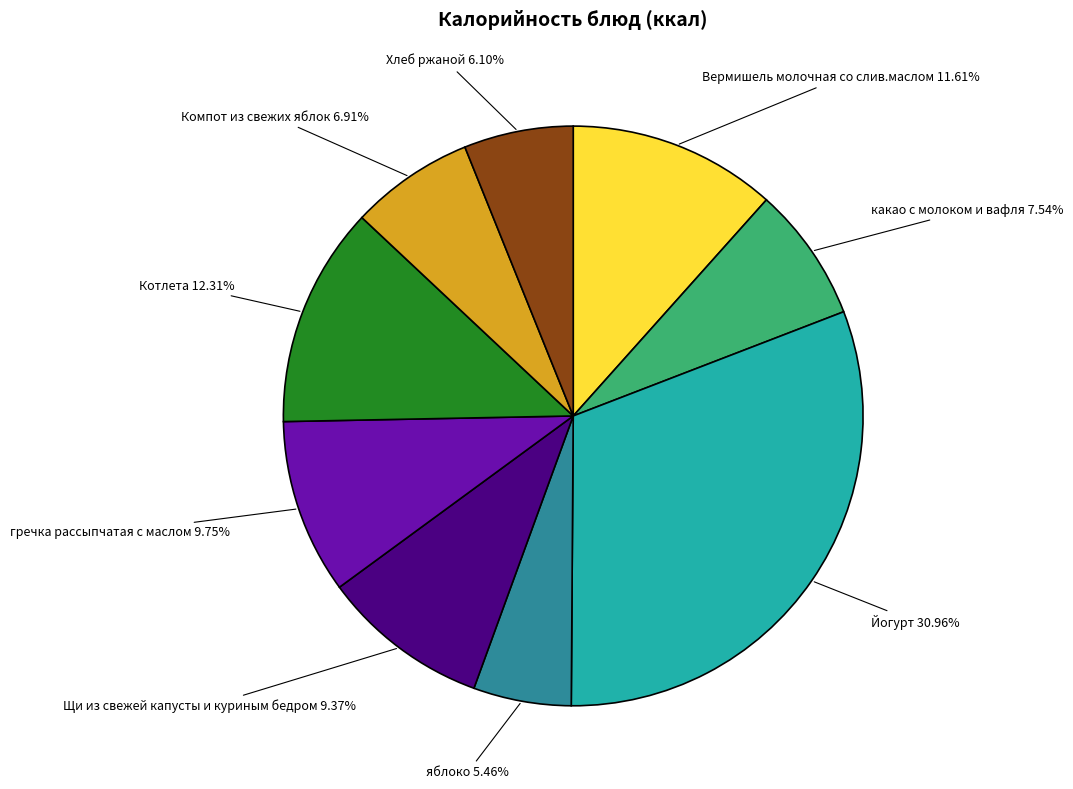

Does any single category account for the majority?

No